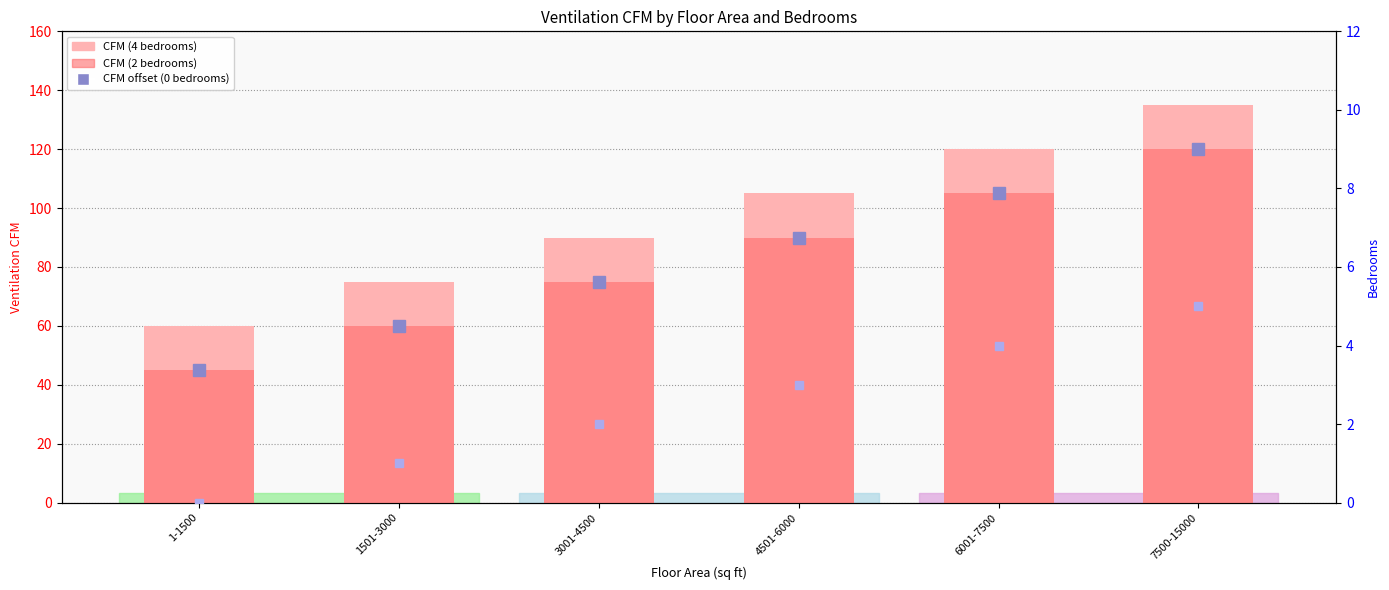

Which category has the highest value across all series?

7500-15000